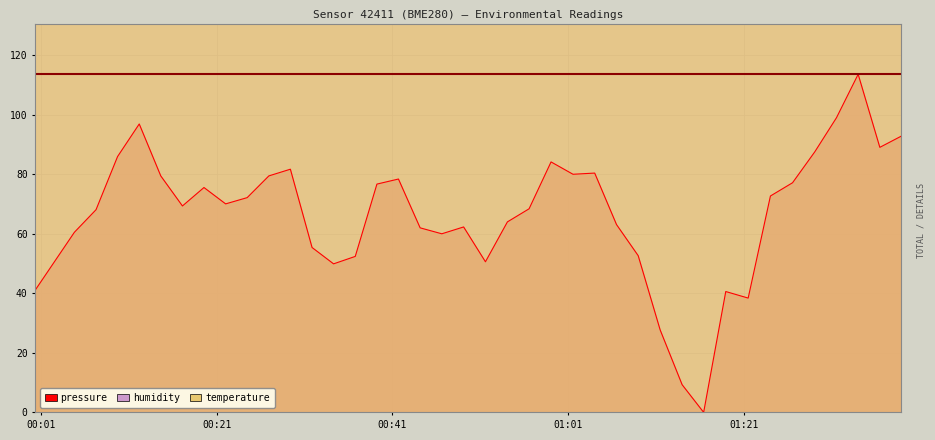

What is the label of the 2nd point from the right?

2022-08-30T01:36:28